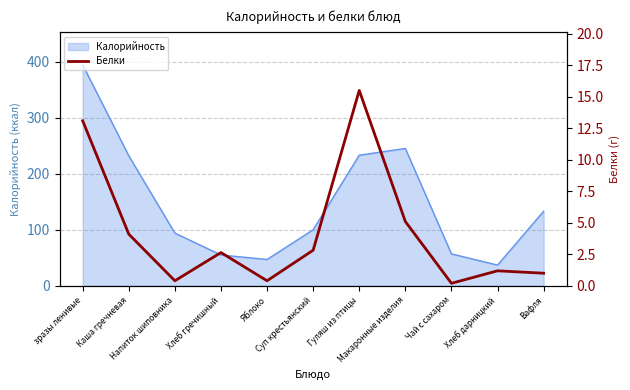

What is the minimum value for Калорийность?

37